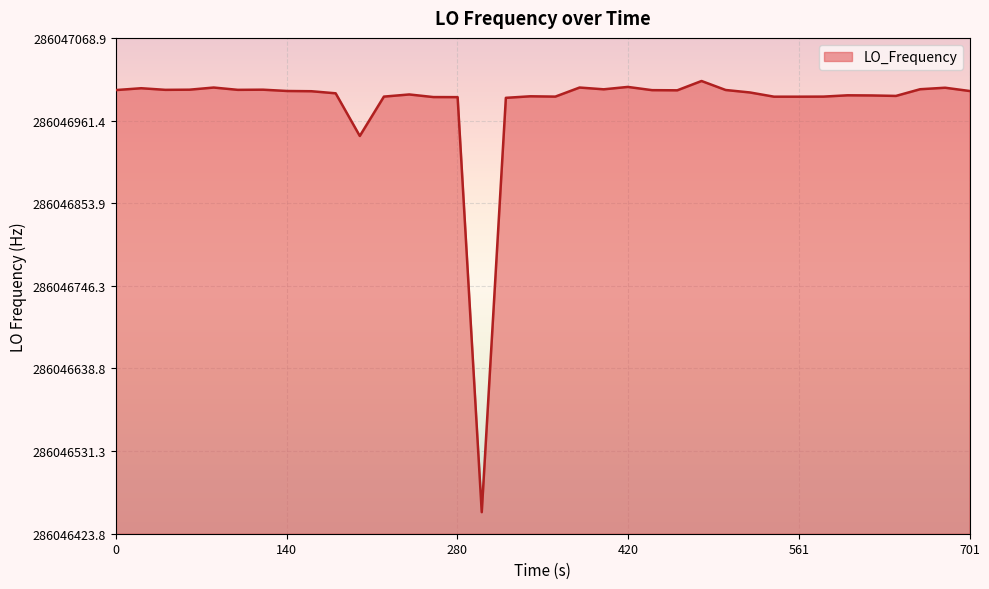

How many lines are shown in the chart?

1